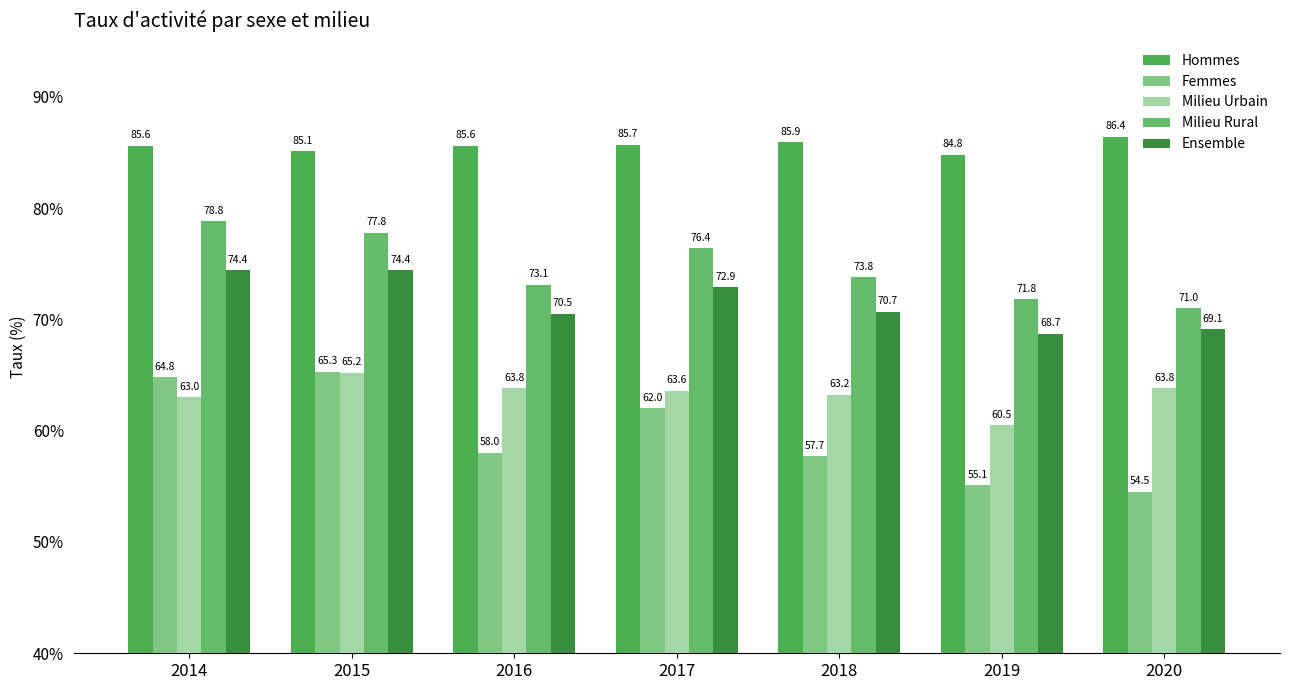

At which label does Milieu Rural reach its minimum?

2020